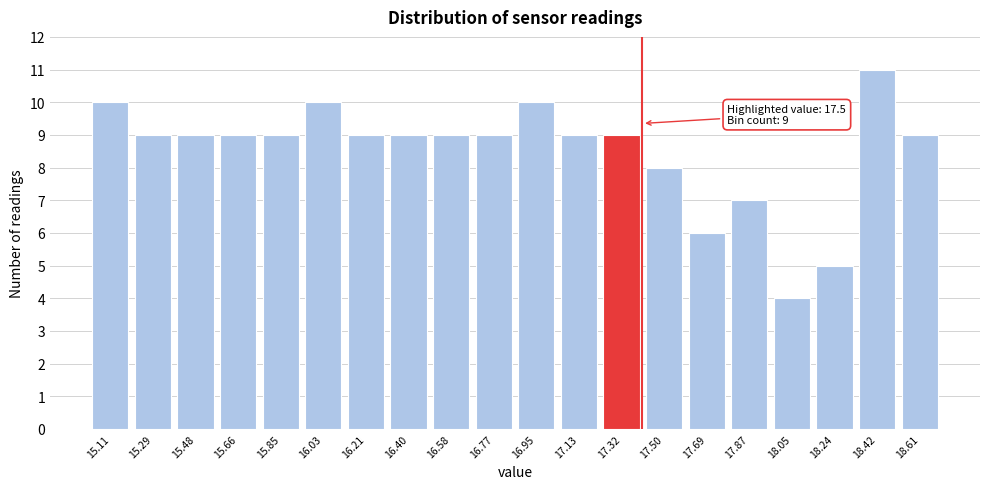

Reading left to right, what are all the values shown in this chart?

10	9	9	9	9	10	9	9	9	9	10	9	9	8	6	7	4	5	11	9